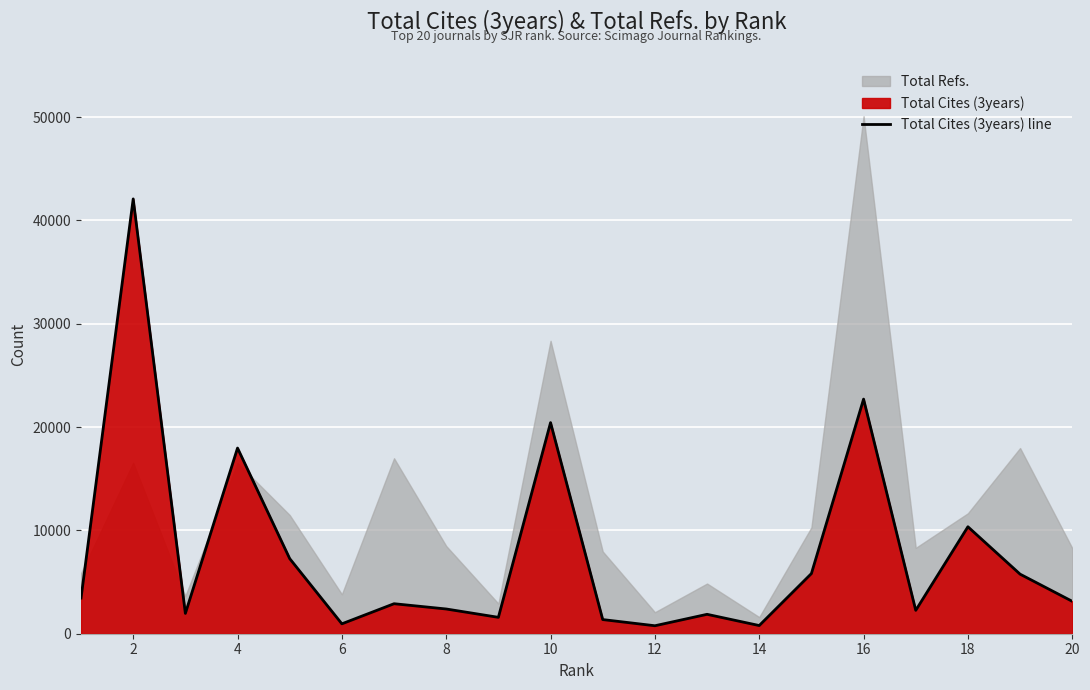

What is the highest value of the Total Cites (3years) line series?

42085